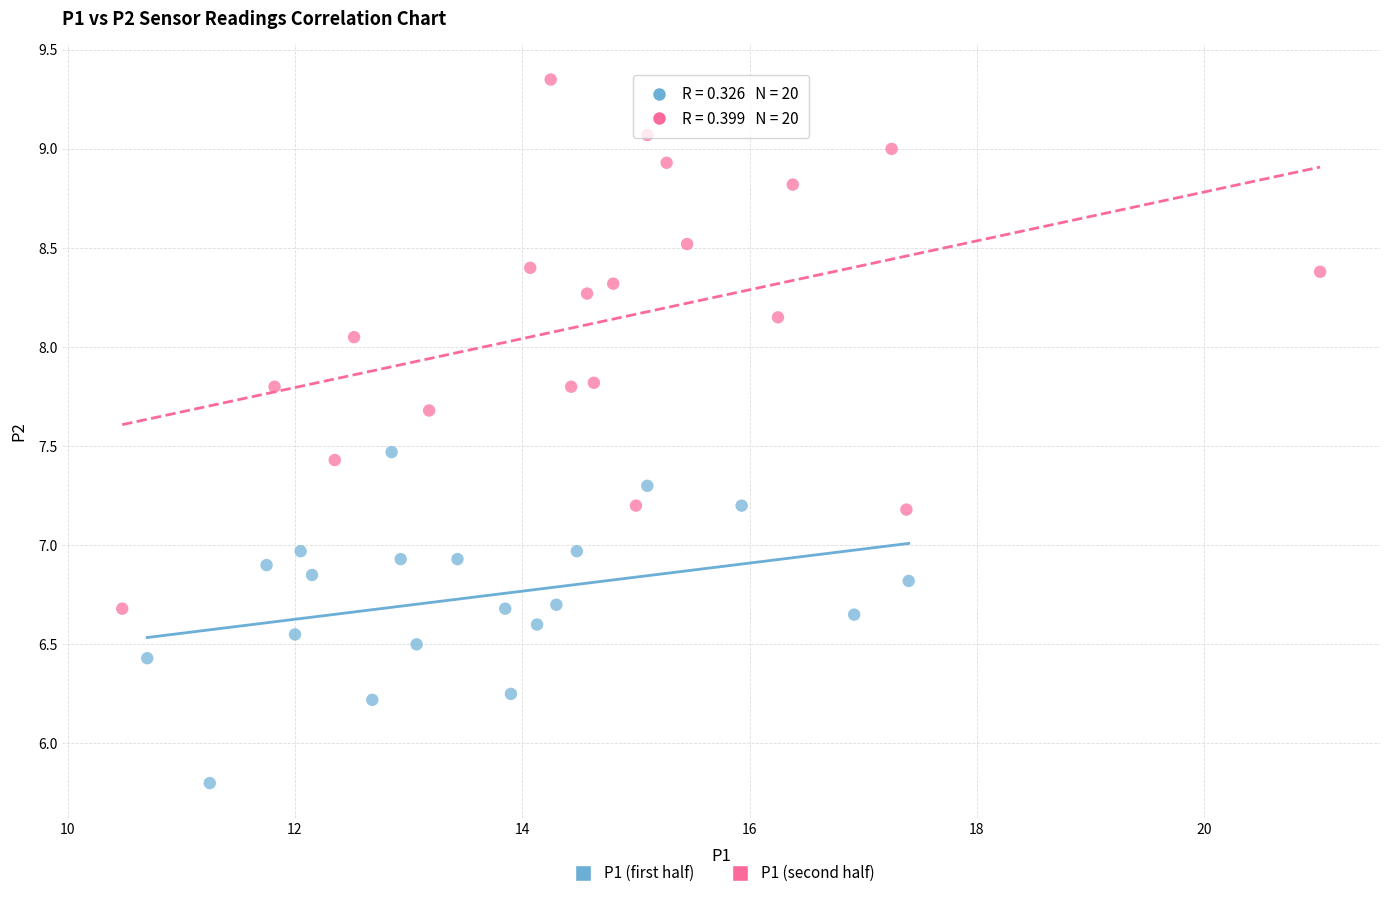

Which series reaches the minimum Y coordinate?

P1 (first half)